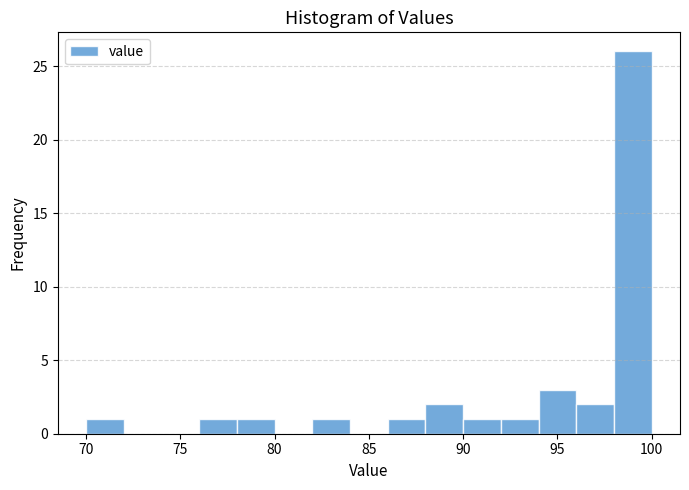

How tall is the bar that spans 88 to 90 on the x-axis? The values are not printed on the chart, so give them approximately, as read against the axis.

2